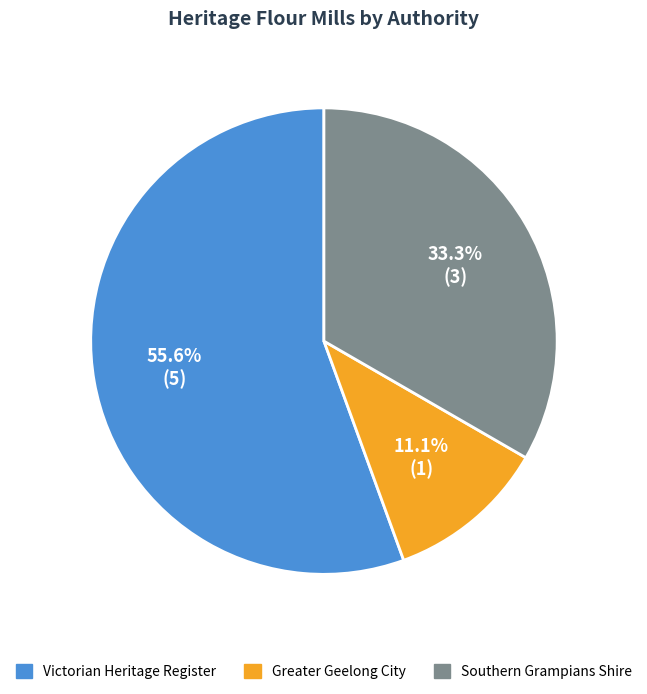

What is the smallest slice in the pie chart?

Greater Geelong City